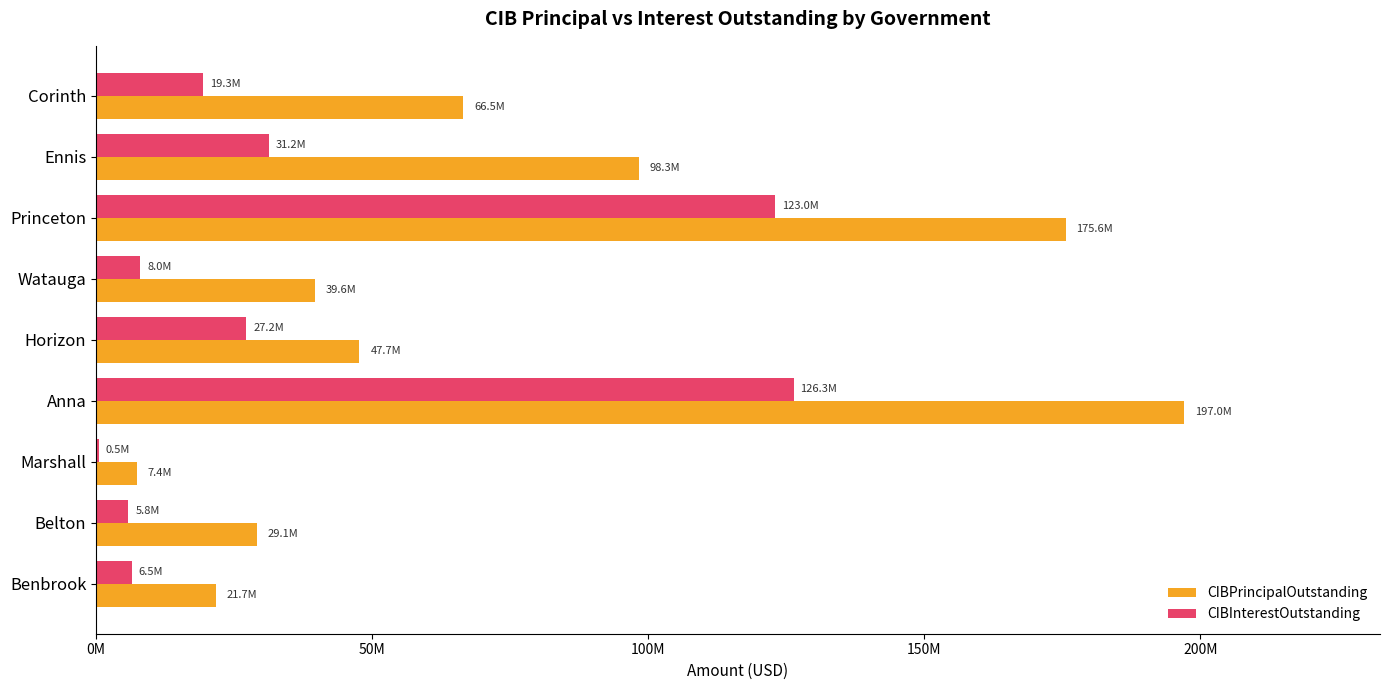

What are all the series names shown in the legend?

CIBPrincipalOutstanding, CIBInterestOutstanding